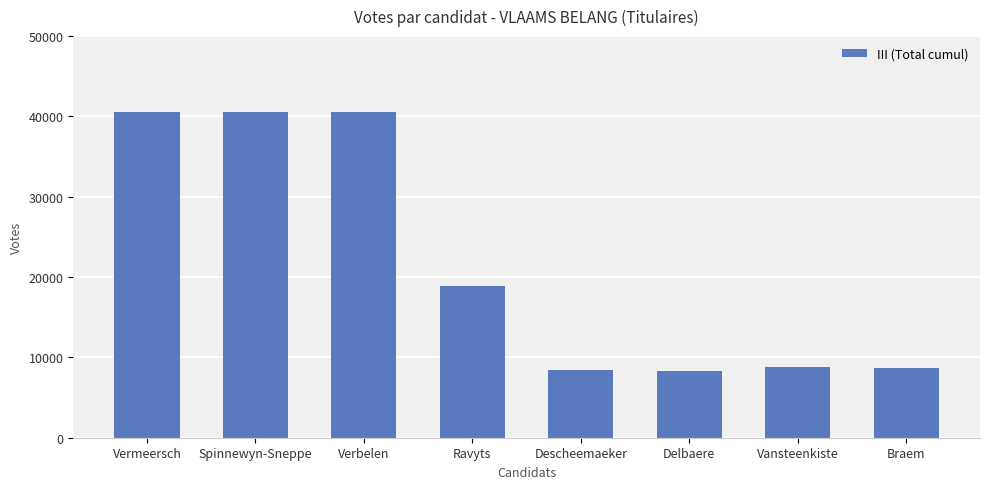

What is the label of the 1st bar from the right?

Braem